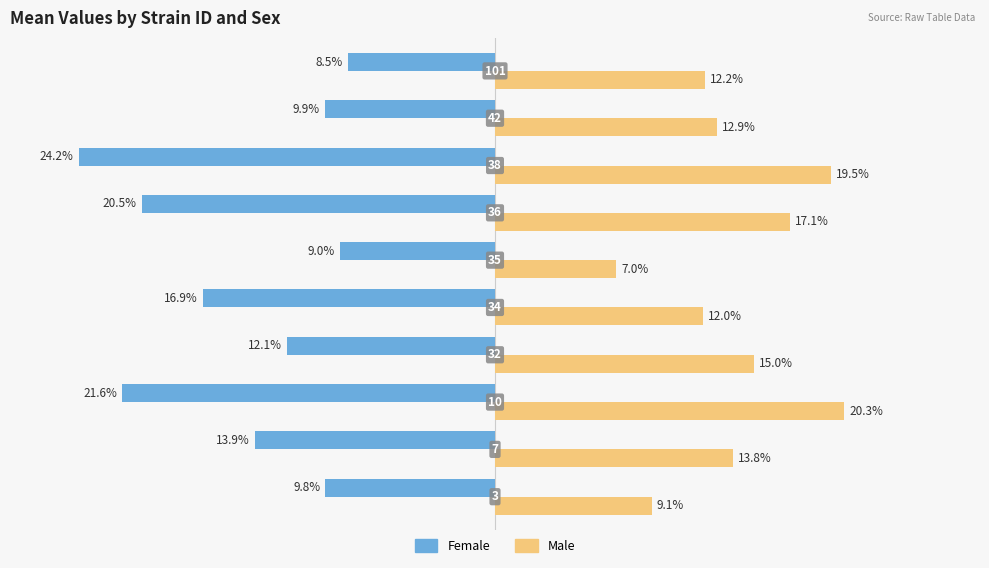

What is the average value of the Female series?

-14.6